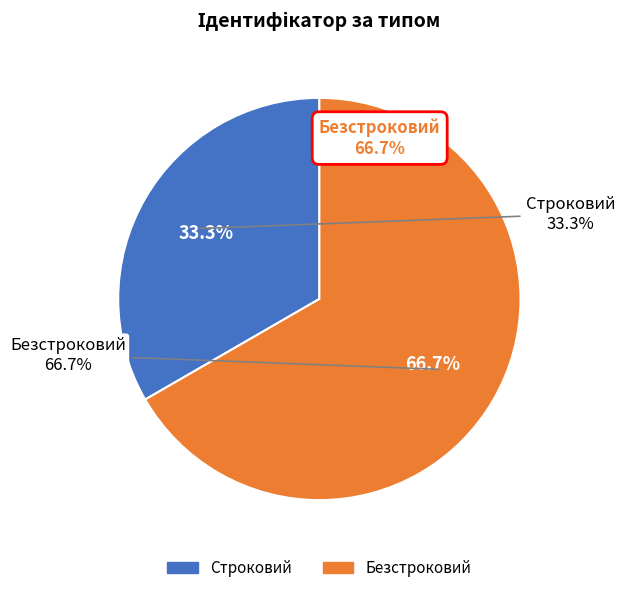

To the nearest percent, what is the difference between the Безстроковий and Строковий slice percentages?

33%